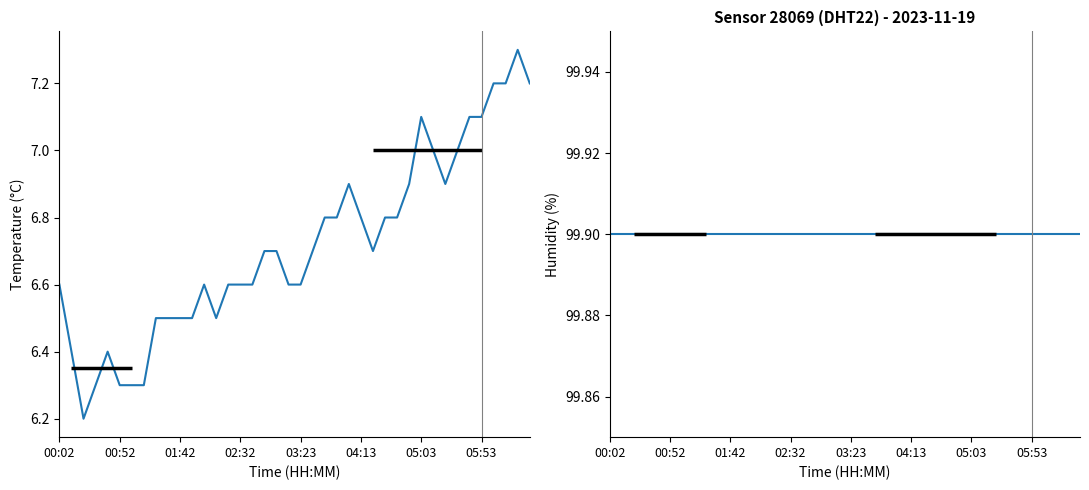

Reading left to right, extract all data points from this chart.

temperature: 6.6	6.4	6.2	6.3	6.4	6.3	6.3	6.3	6.5	6.5	6.5	6.5	6.6	6.5	6.6	6.6	6.6	6.7	6.7	6.6	6.6	6.7	6.8	6.8	6.9	6.8	6.7	6.8	6.8	6.9	7.1	7.0	6.9	7.0	7.1	7.1	7.2	7.2	7.3	7.2
humidity: 99.9	99.9	99.9	99.9	99.9	99.9	99.9	99.9	99.9	99.9	99.9	99.9	99.9	99.9	99.9	99.9	99.9	99.9	99.9	99.9	99.9	99.9	99.9	99.9	99.9	99.9	99.9	99.9	99.9	99.9	99.9	99.9	99.9	99.9	99.9	99.9	99.9	99.9	99.9	99.9